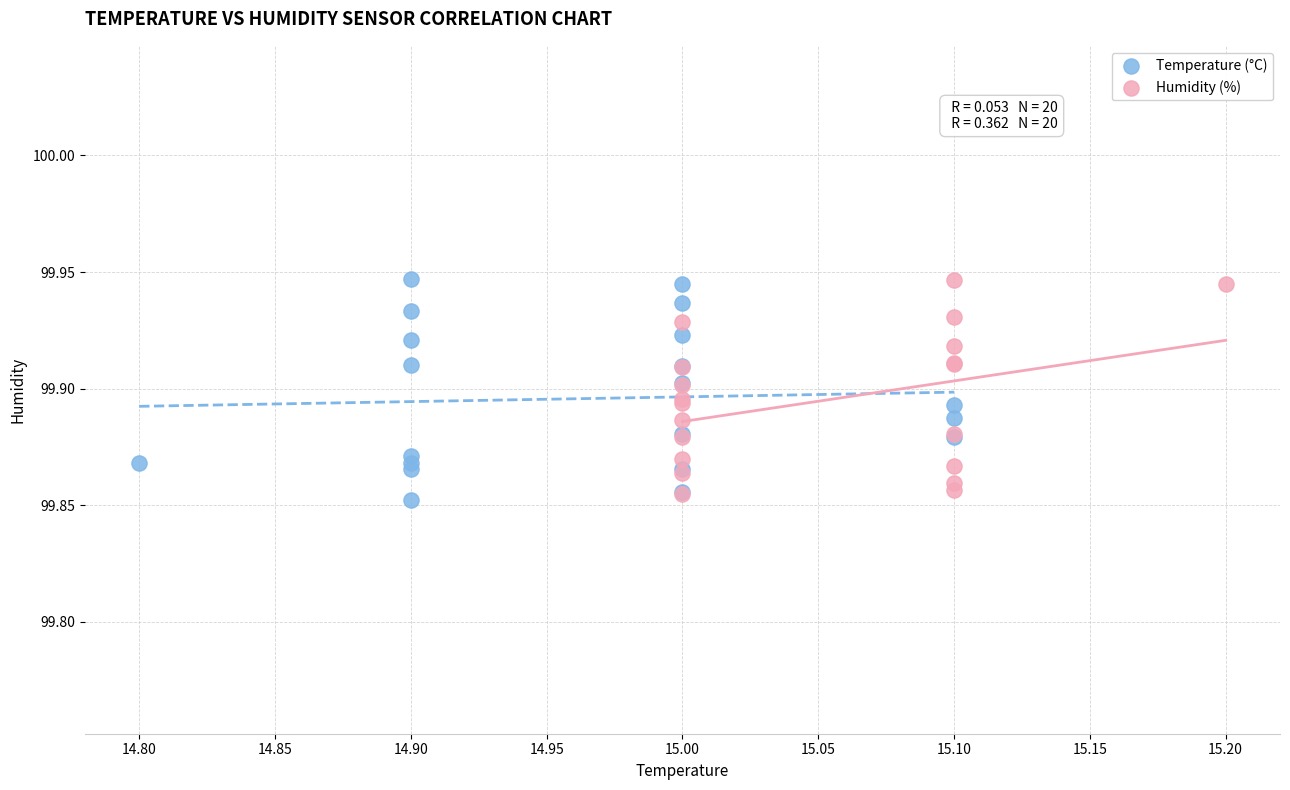

Which series reaches the minimum Y coordinate?

Temperature (°C)